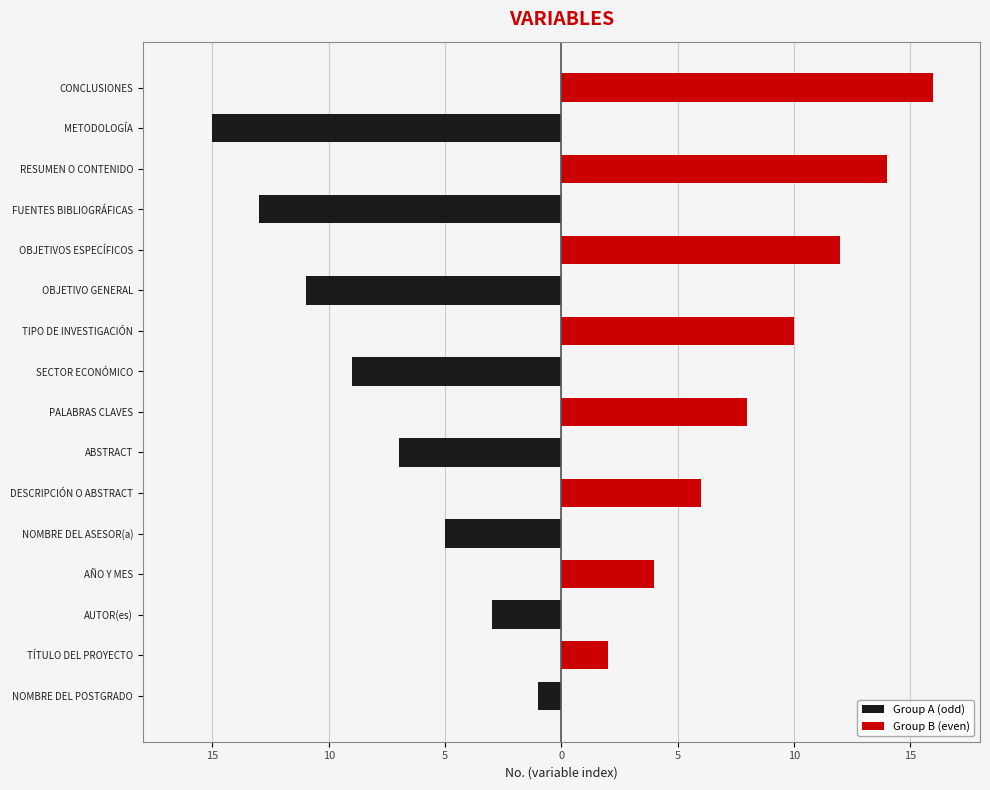

List the series in order of their overall mean, highest first.

Group B (even), Group A (odd)